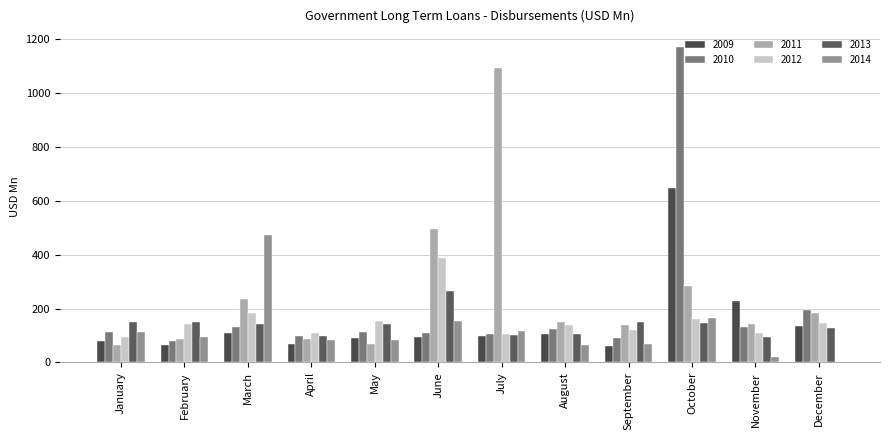

What is the difference between the second highest and second lowest values in the 2013 series?

51.2